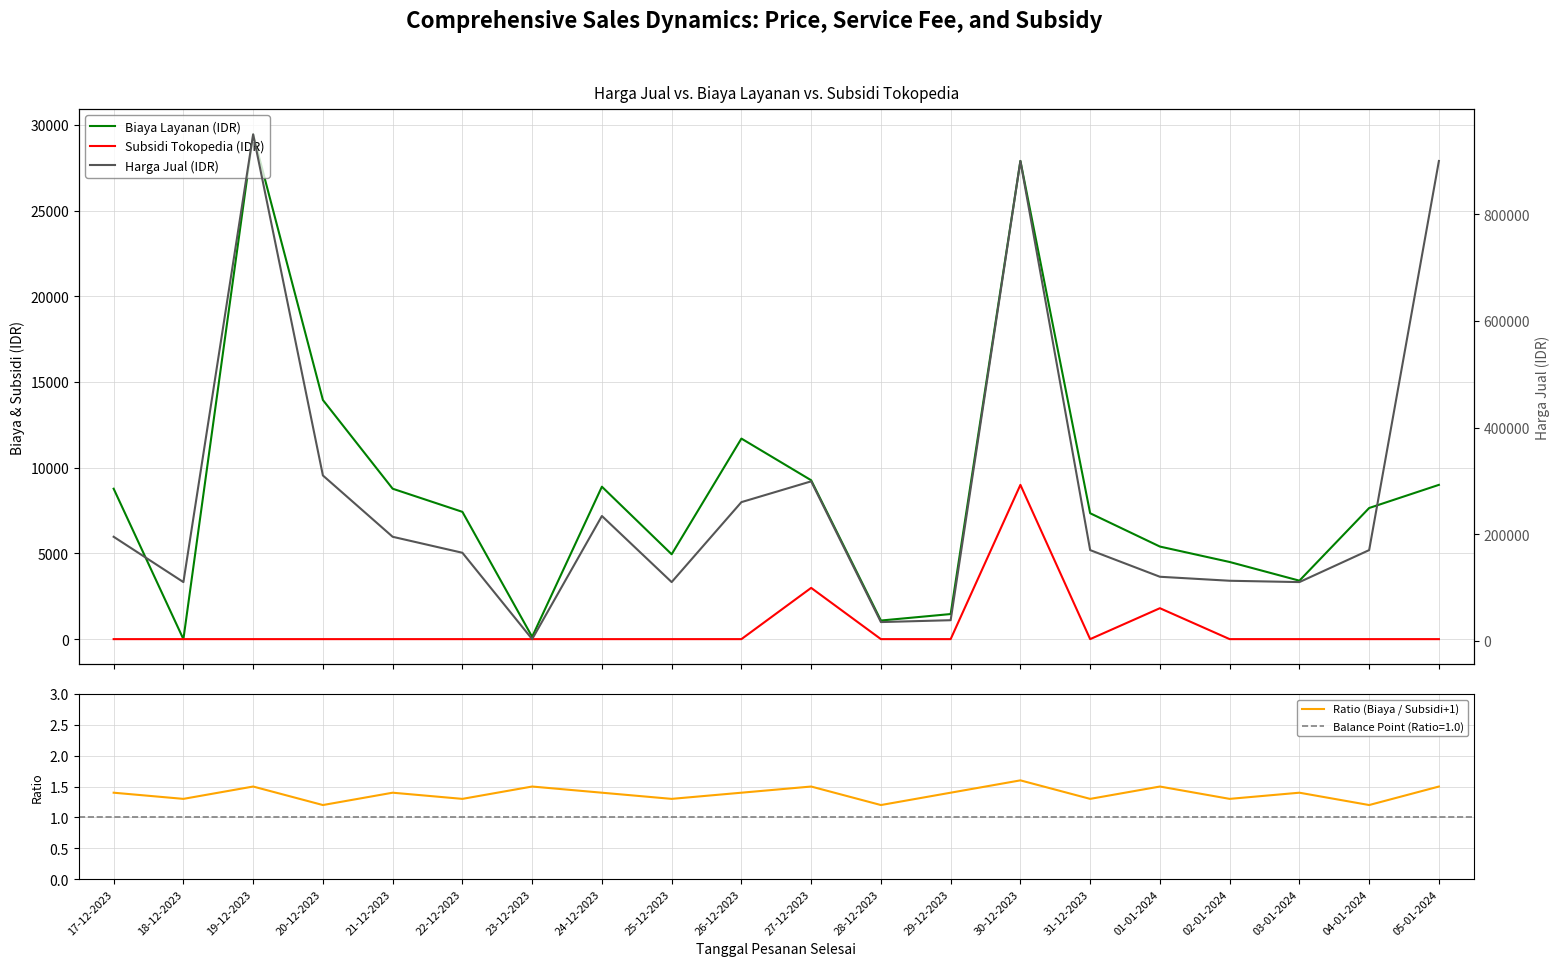

At how many categories does at least one series exceed 678440?

3